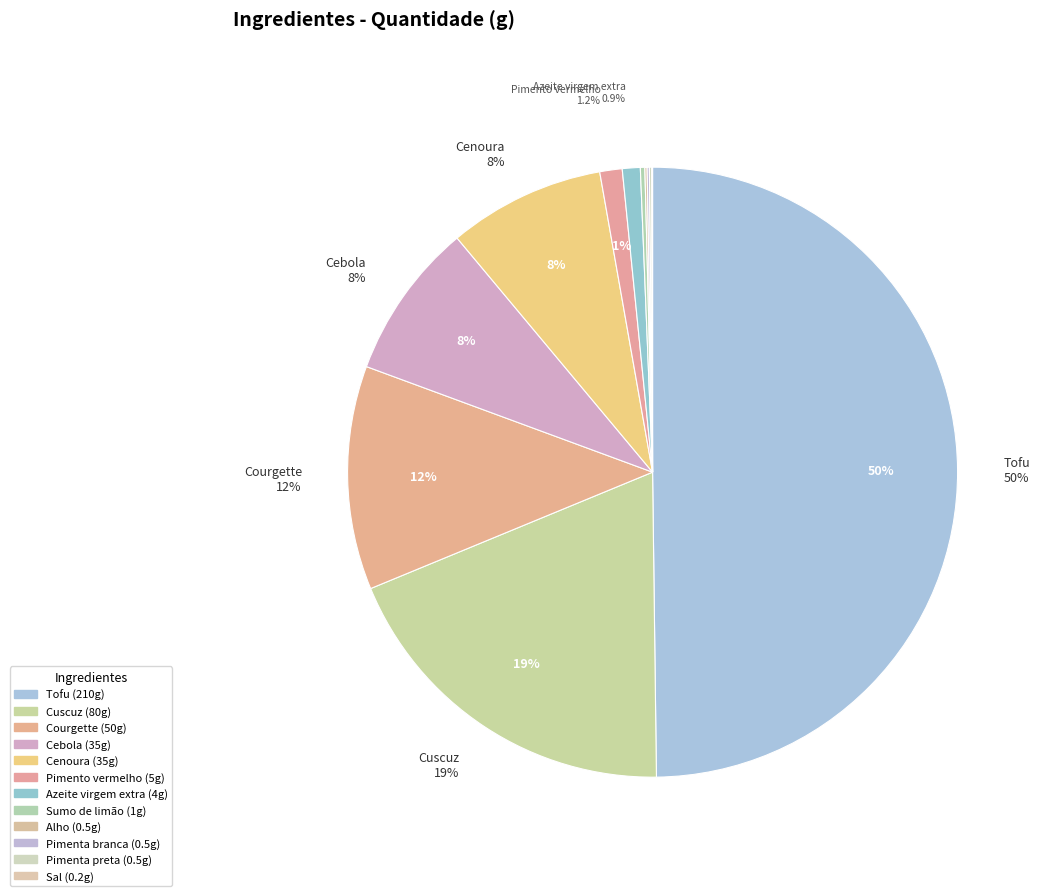

Which slice is the smallest?

Sal